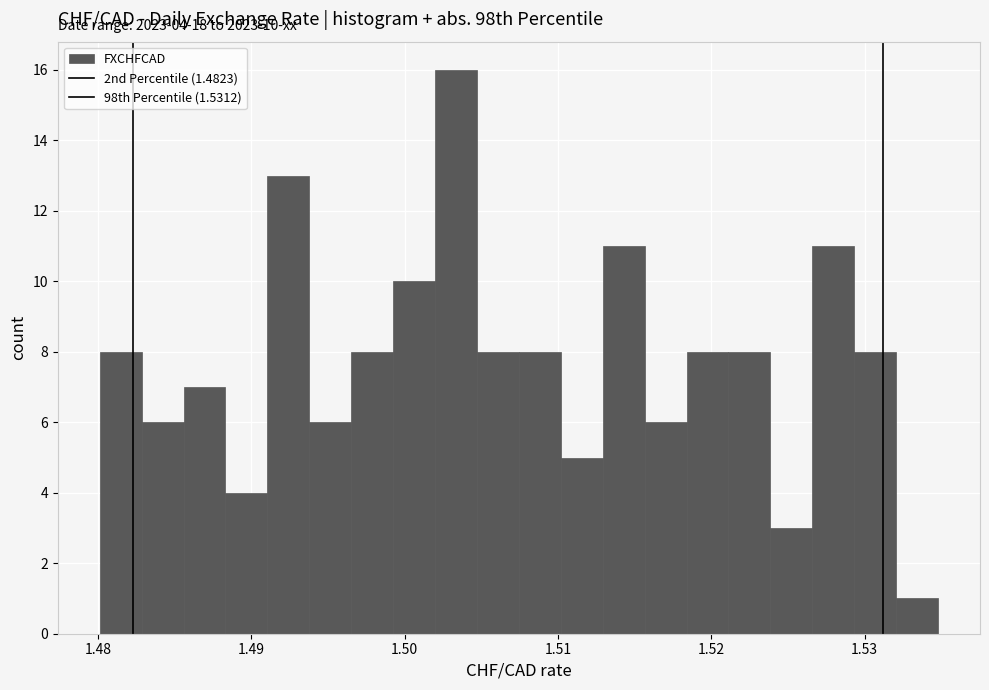

Around what value on the x-axis is the tallest bar? Give the approximate position of its centre, as read against the axis.

1.503